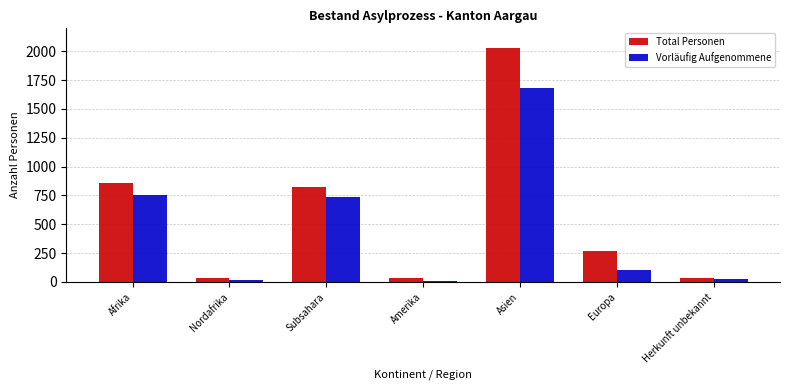

At which category is the sum across all series the highest?

Asien